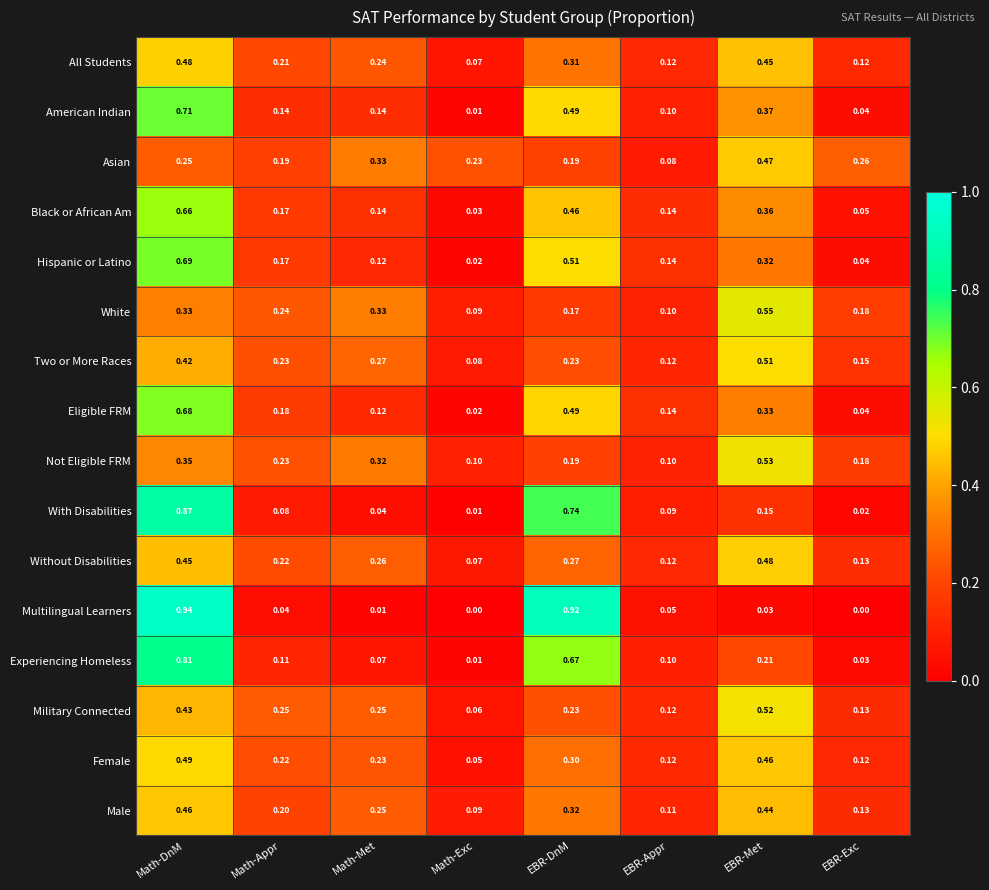

At which label does Two or More Races reach its peak?

EBR-Met